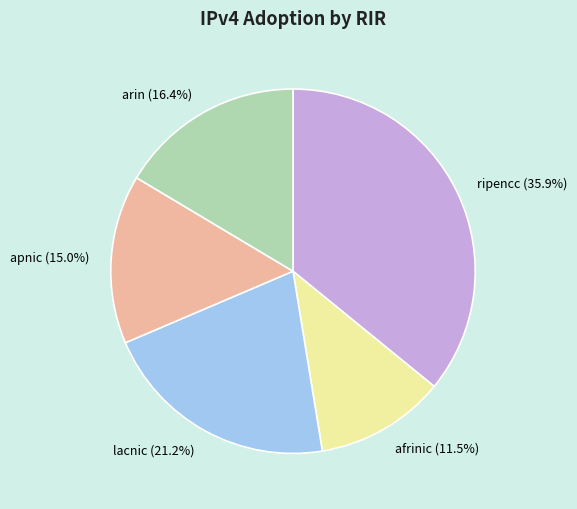

Which category has the smallest portion of the pie?

afrinic